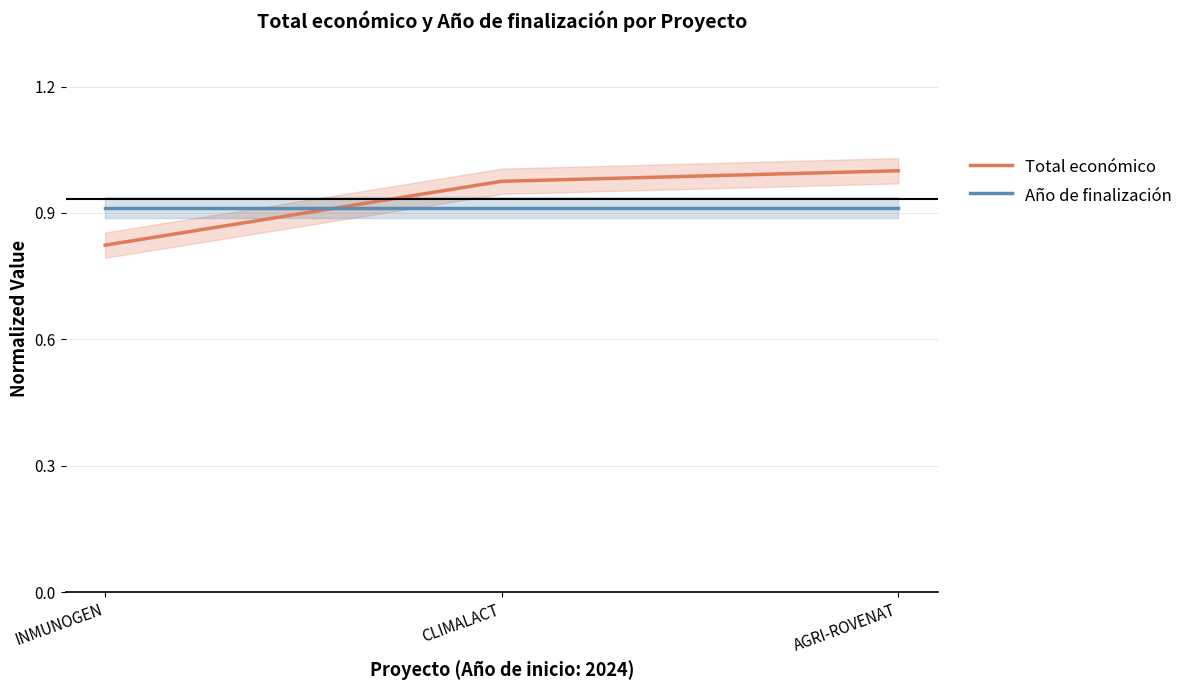

List the labels in order of Total económico value, smallest first.

INMUNOGEN, CLIMALACT, AGRI-ROVENAT